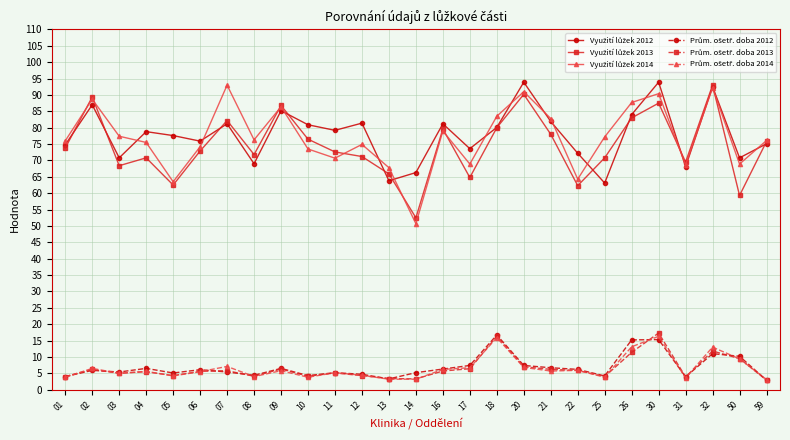

At which category is the sum across all series the highest?

30